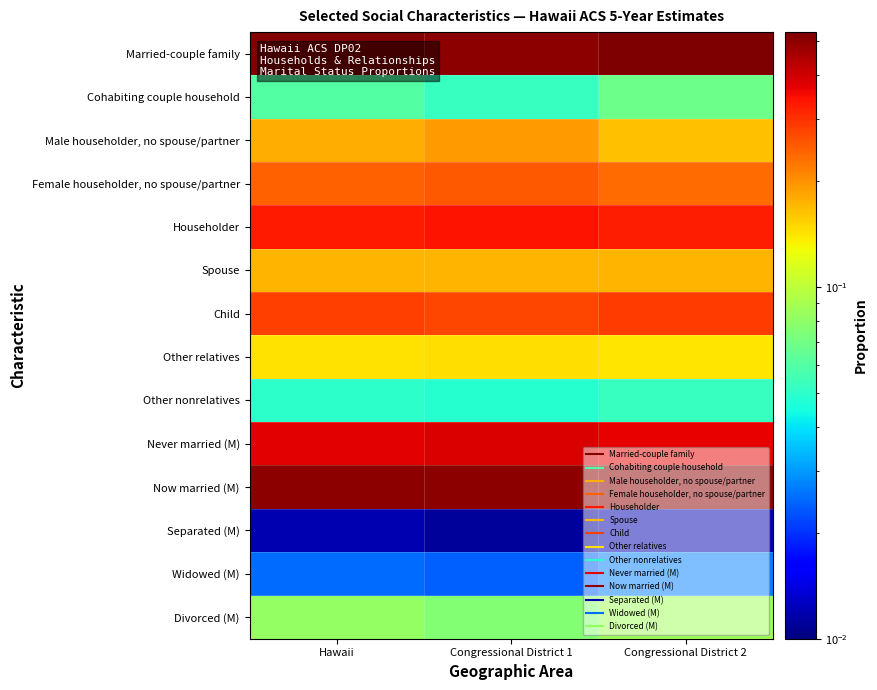

How many data points does each series have?

3